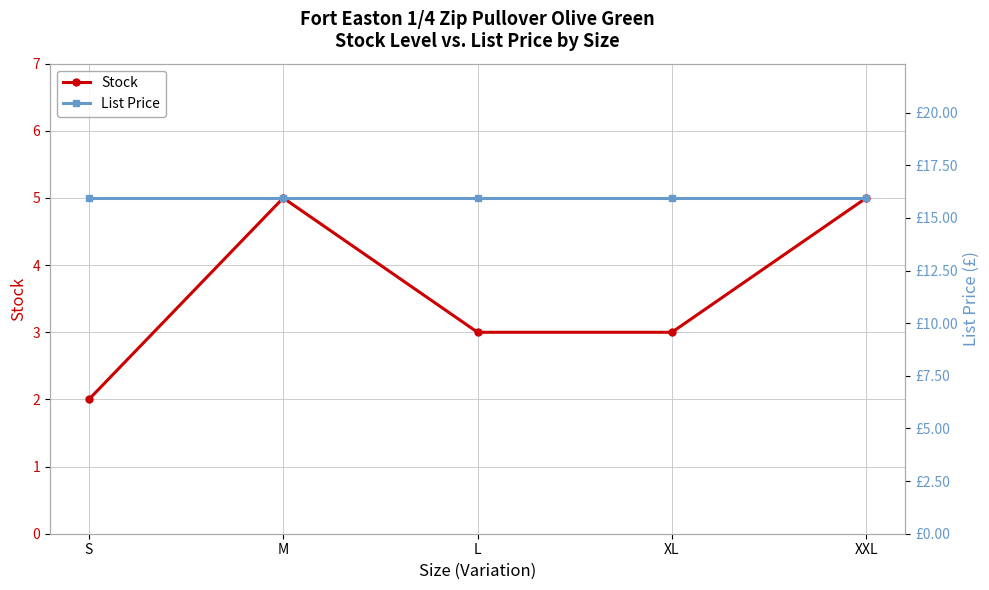

How many categories are shown in the chart?

5